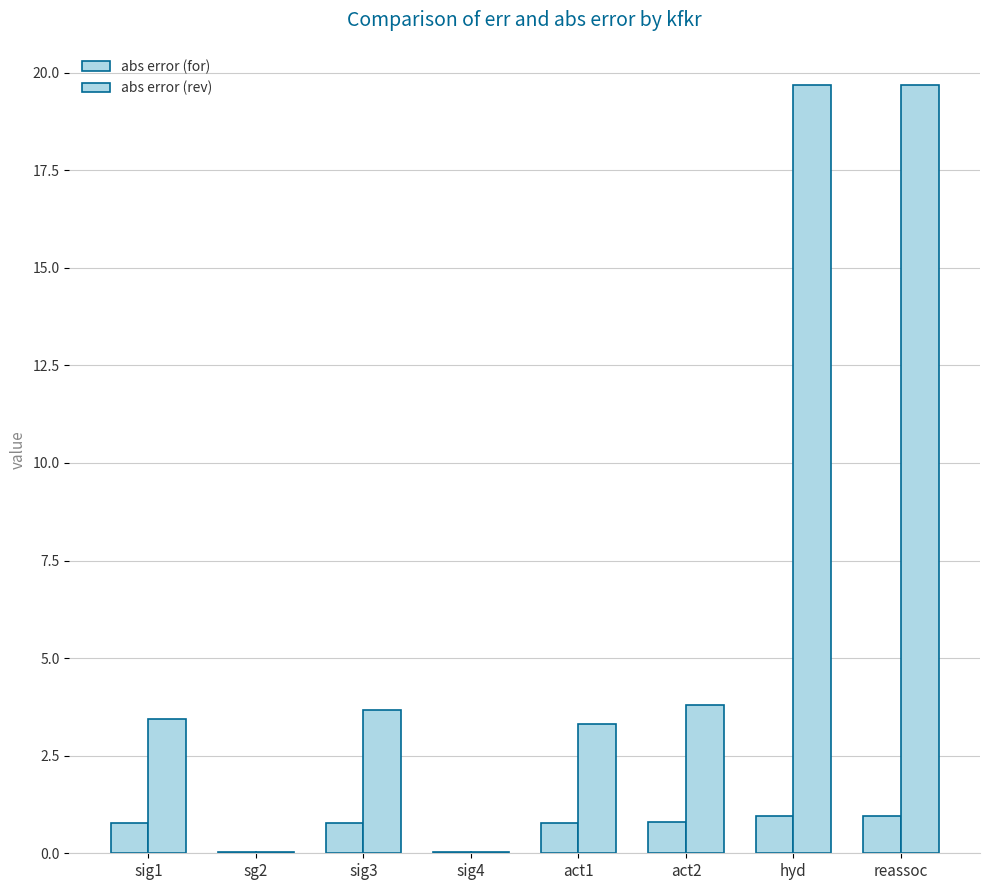

Reading left to right, what are all the values shown in this chart?

abs error (for): sig1=0.8	sg2=0.0	sig3=0.8	sig4=0.0	act1=0.8	act2=0.8	hyd=1.0	reassoc=1.0
abs error (rev): sig1=3.4	sg2=0.0	sig3=3.7	sig4=0.0	act1=3.3	act2=3.8	hyd=19.7	reassoc=19.7